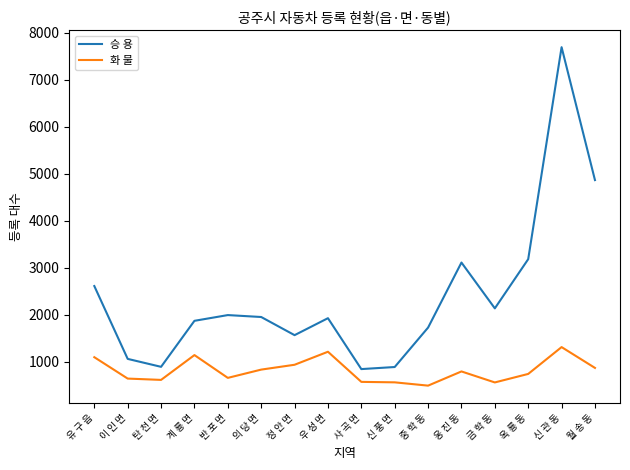

Which series has the largest range (max minus min)?

승 용